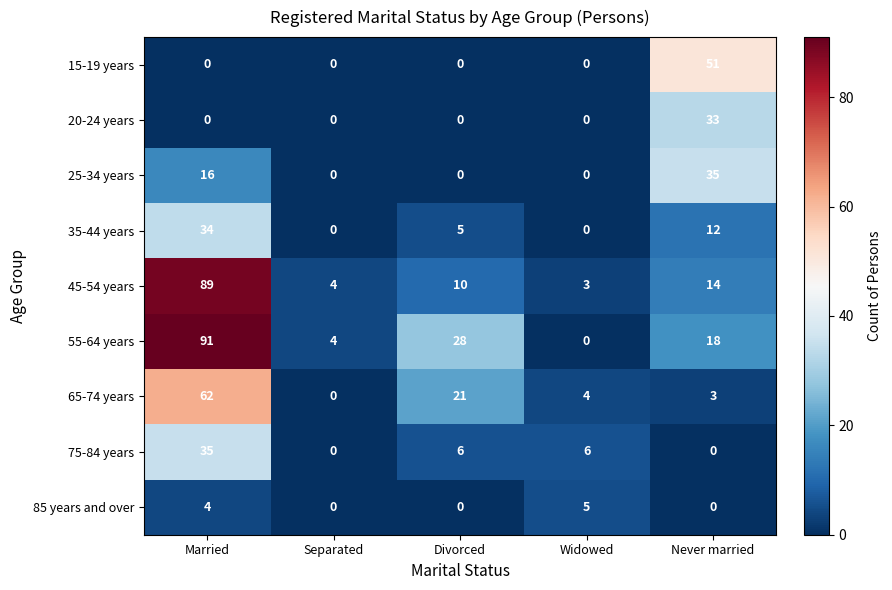

The 45-54 years series shows 10 at Divorced. True or false?

True